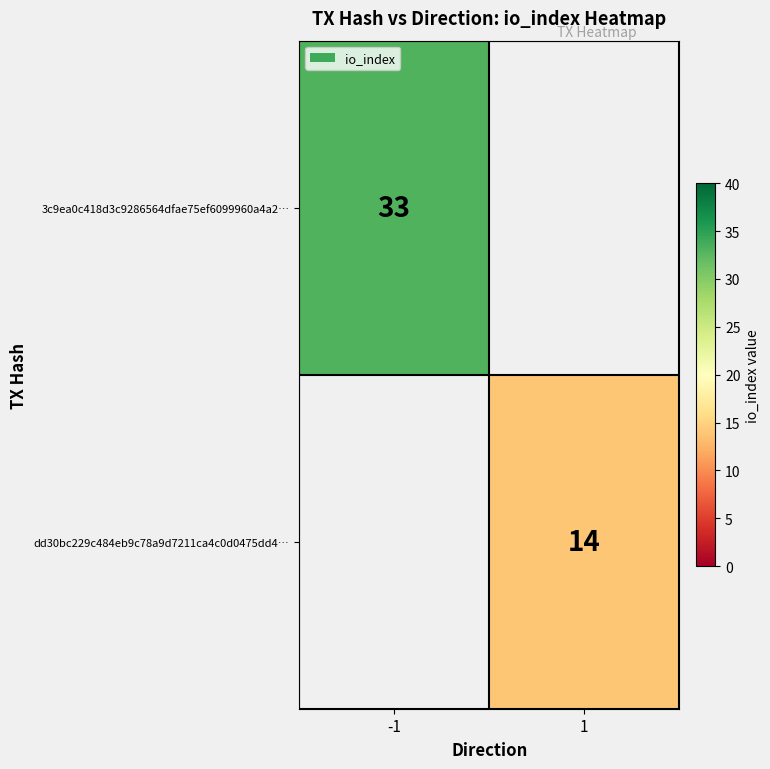

True or false: dd30bc229c484eb9c78a9d7211ca4c0d0475dd4… has a value of 3 at 1.

False